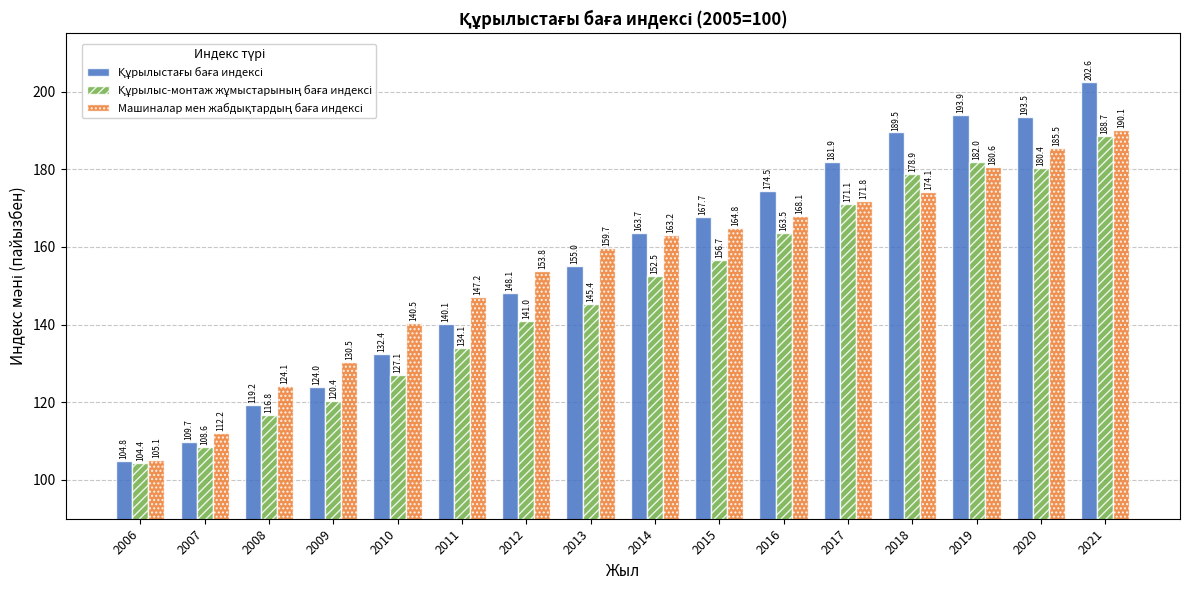

Count the number of data series in this chart.

3